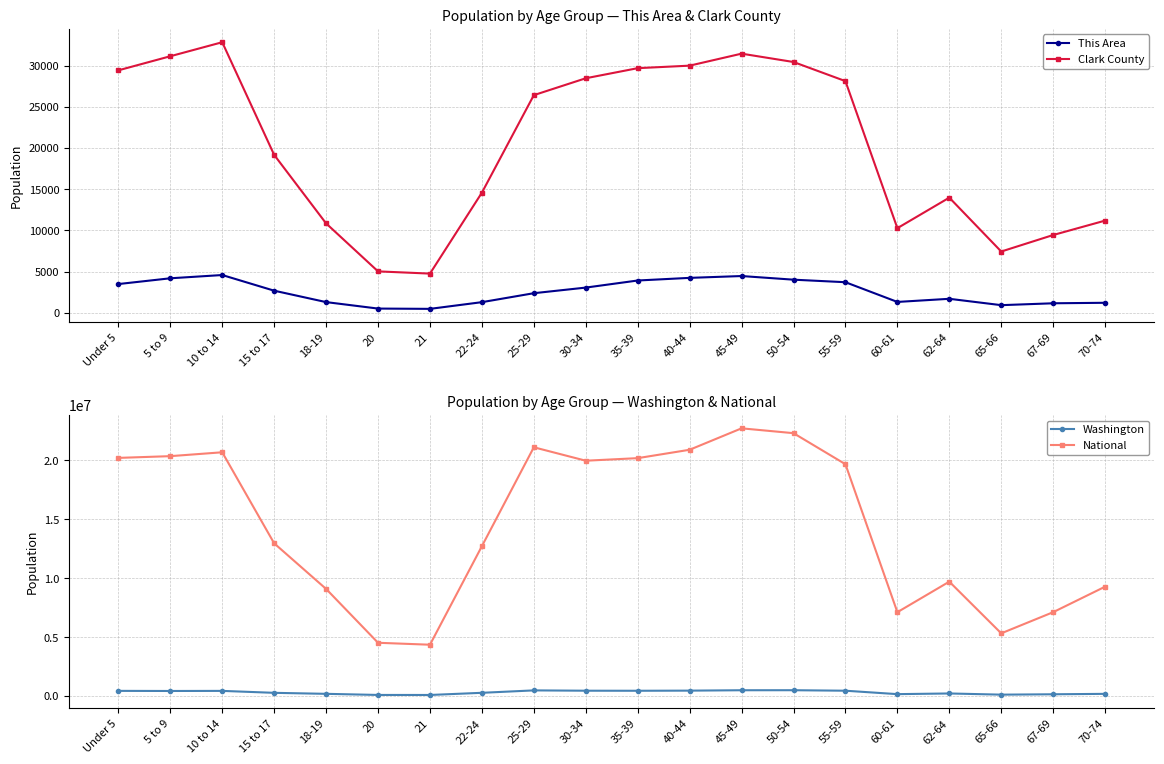

Between 22-24 and 70-74, which is larger?

22-24